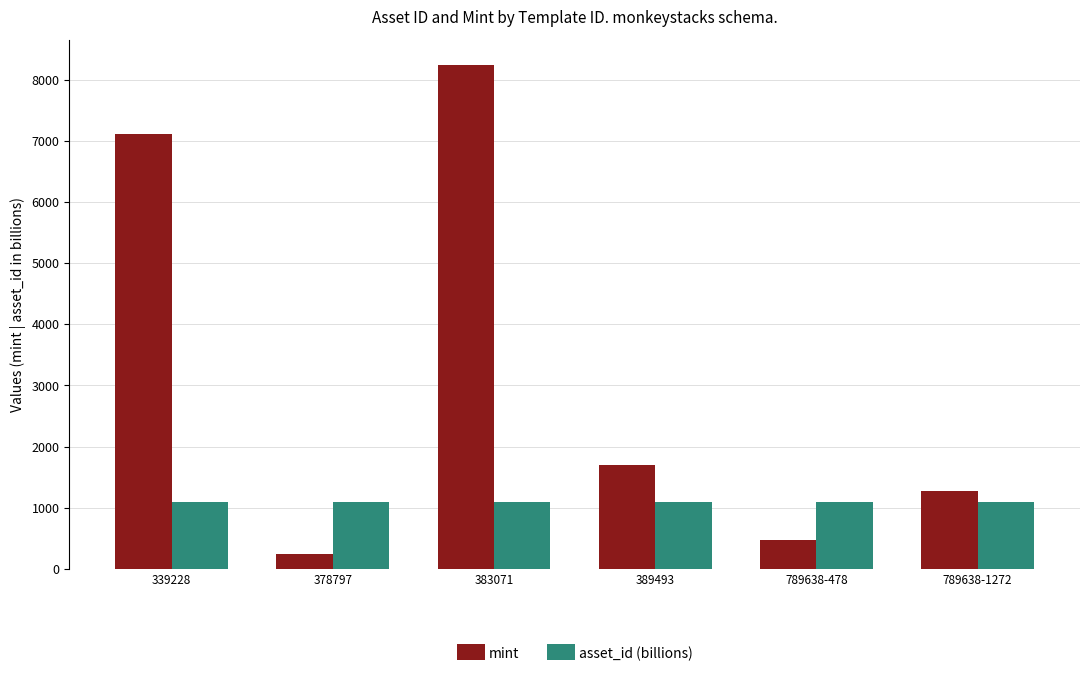

What position from the left is 339228?

1